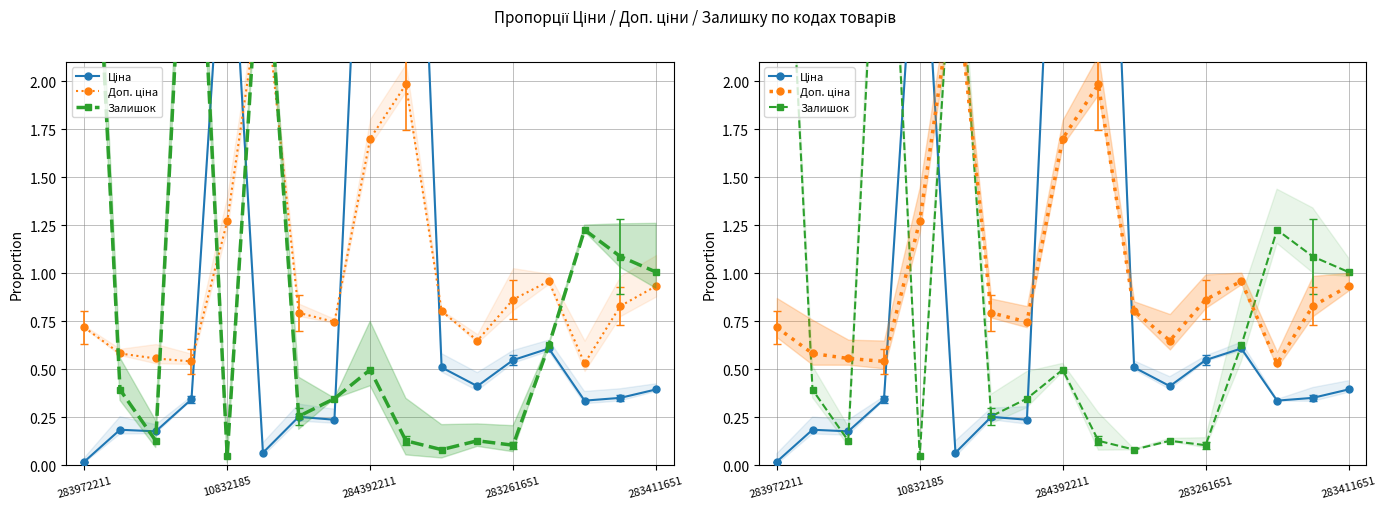

At which category is the sum across all series the highest?

9